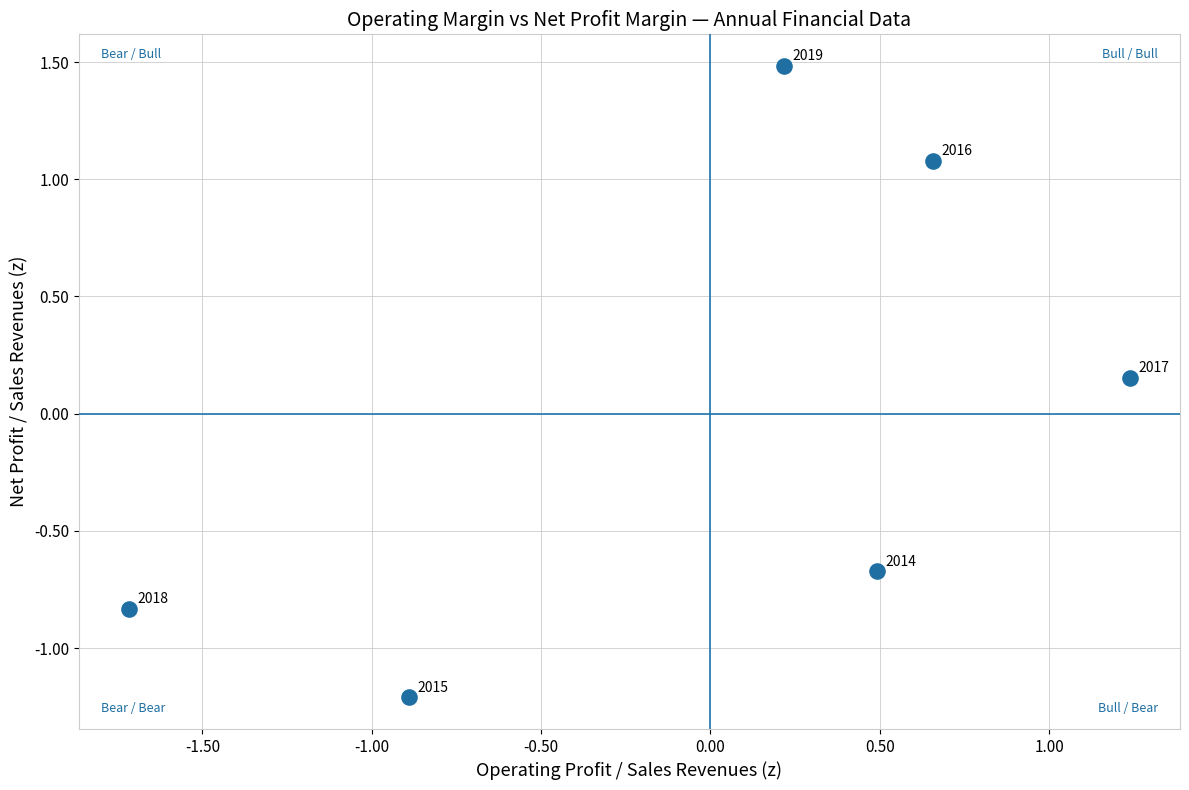

What is the range of X values (max minus min)?

3.0